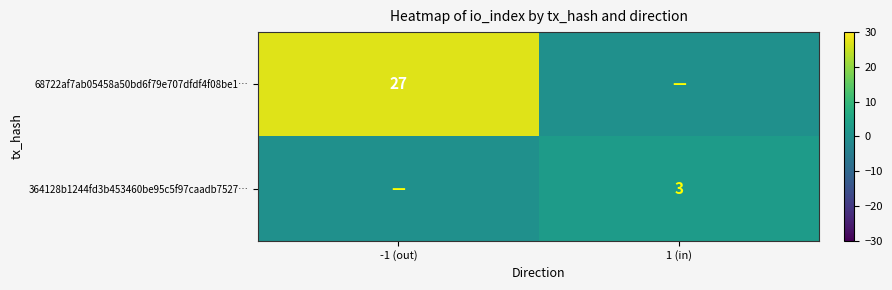

Is the value of 68722af7ab05458a50bd6f79e707dfdf4f08be1… at -1 (out) greater than the value of 364128b1244fd3b453460be95c5f97caadb7527… at 1 (in)?

Yes